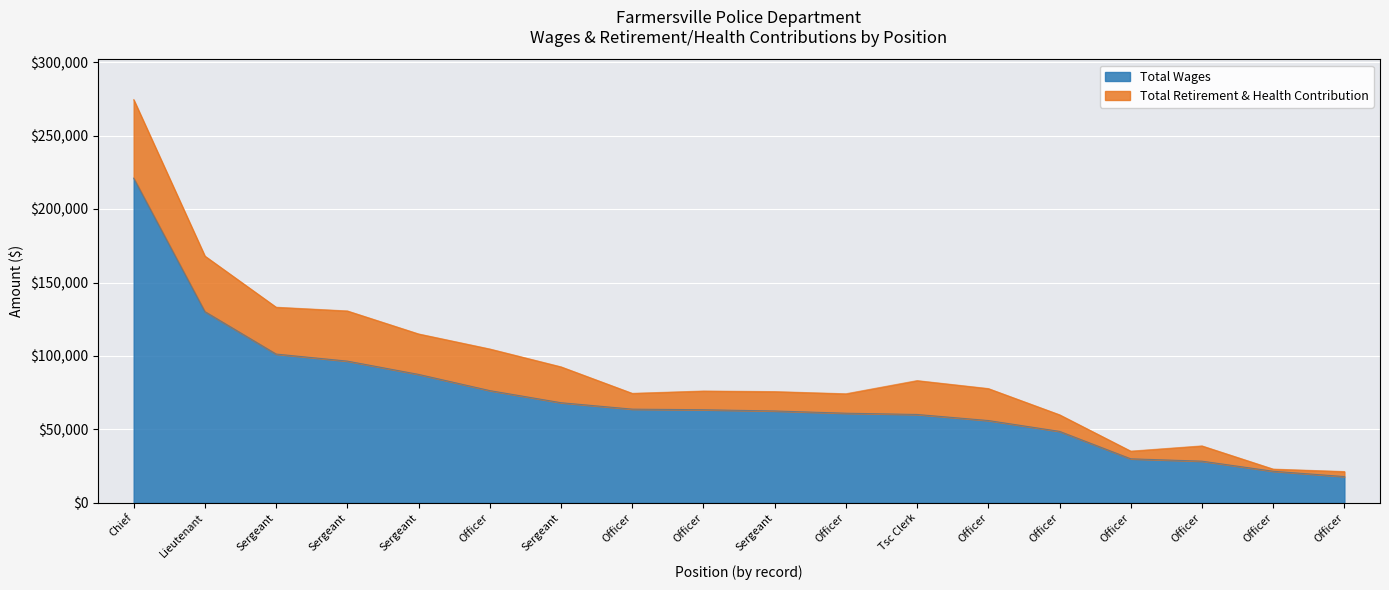

The value at Officer is 61071. True or false?

True